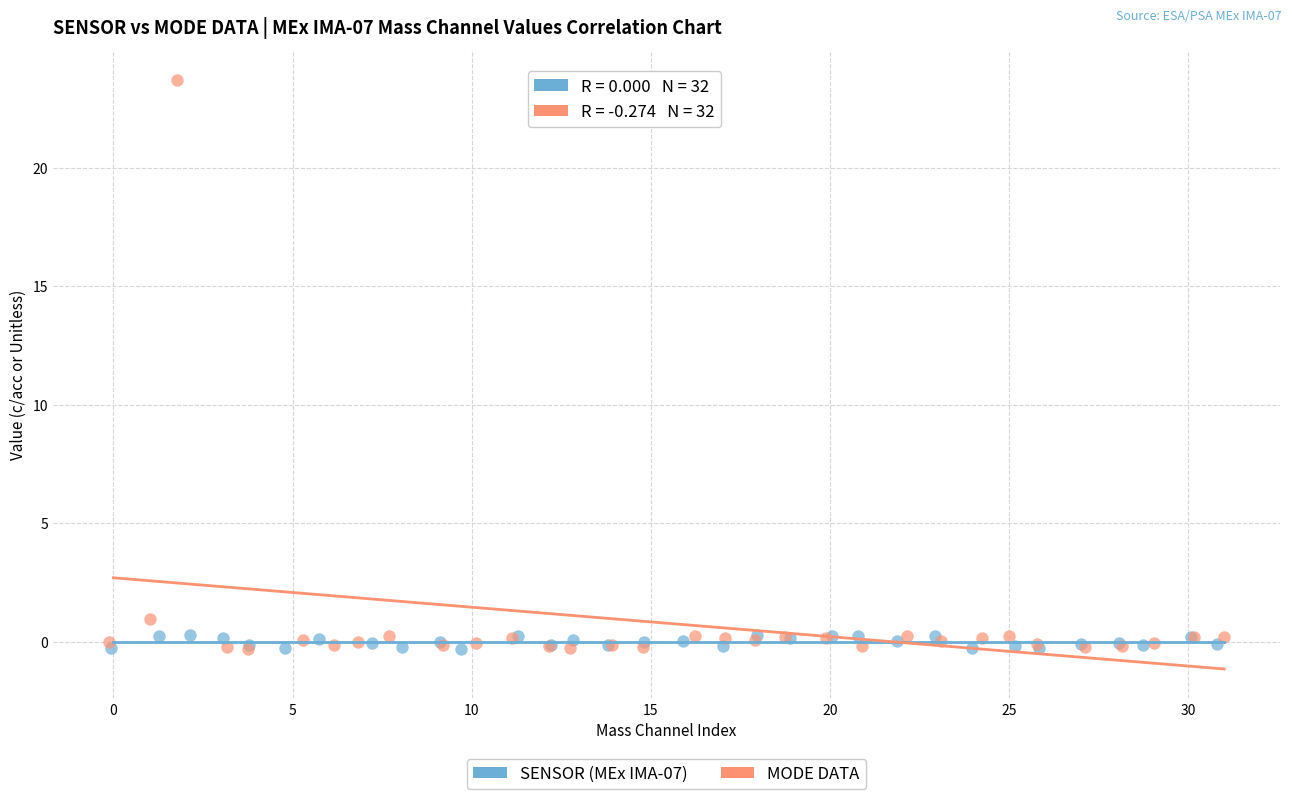

Which series has the widest spread of Y values?

MODE DATA